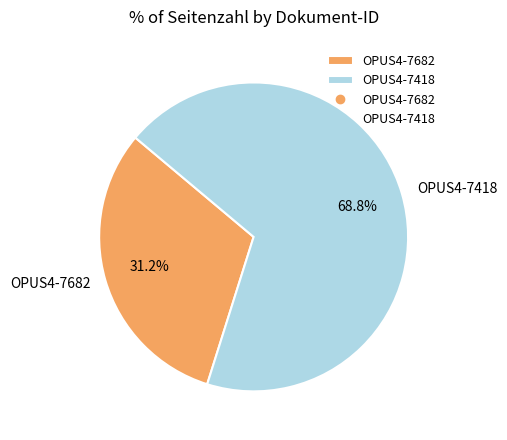

Count the number of slices in the pie.

2